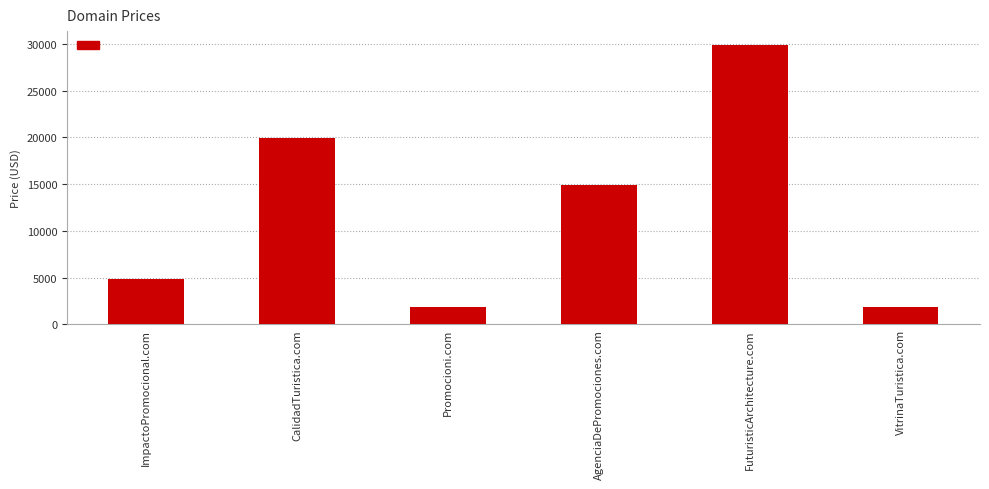

What value does the data have at VitrinaTuristica.com?

1888